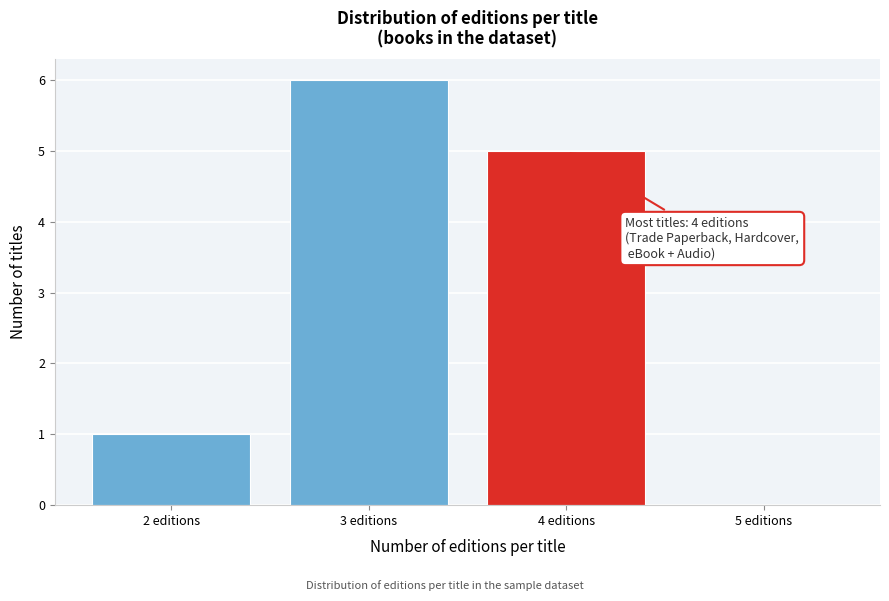

Which range on the x-axis has the tallest bar?

2.5 to 3.5